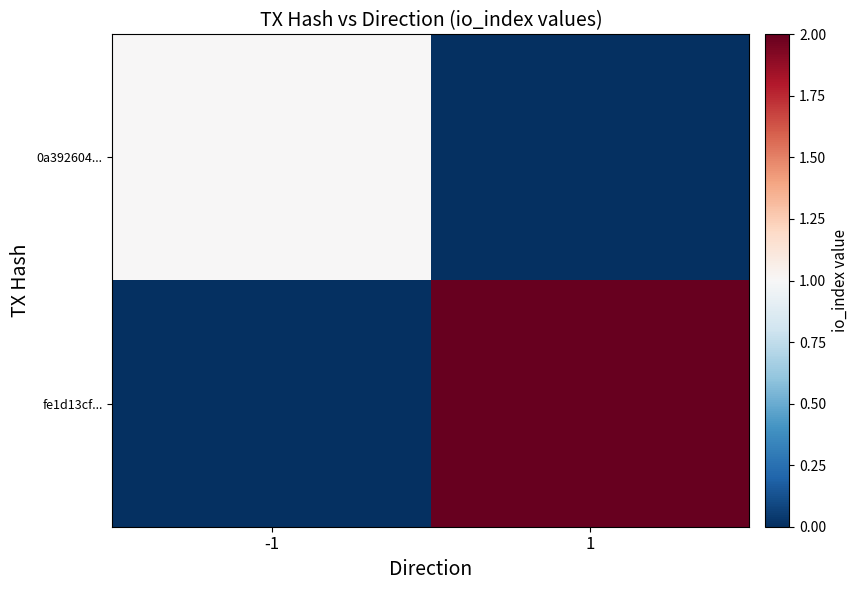

How many distinct data groups are displayed?

2